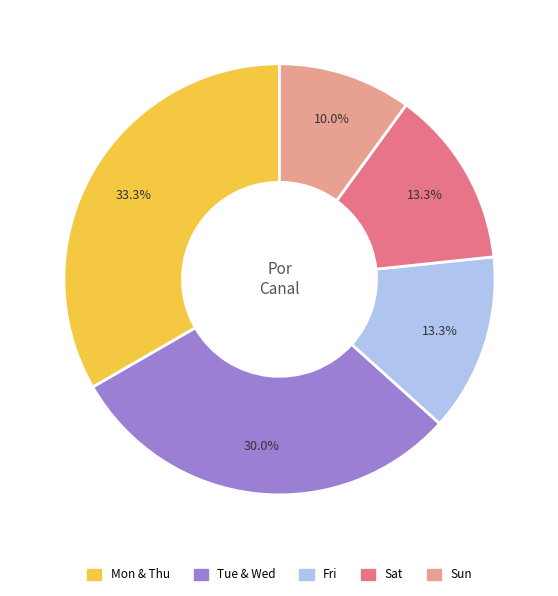

Is there a majority slice in this chart?

No